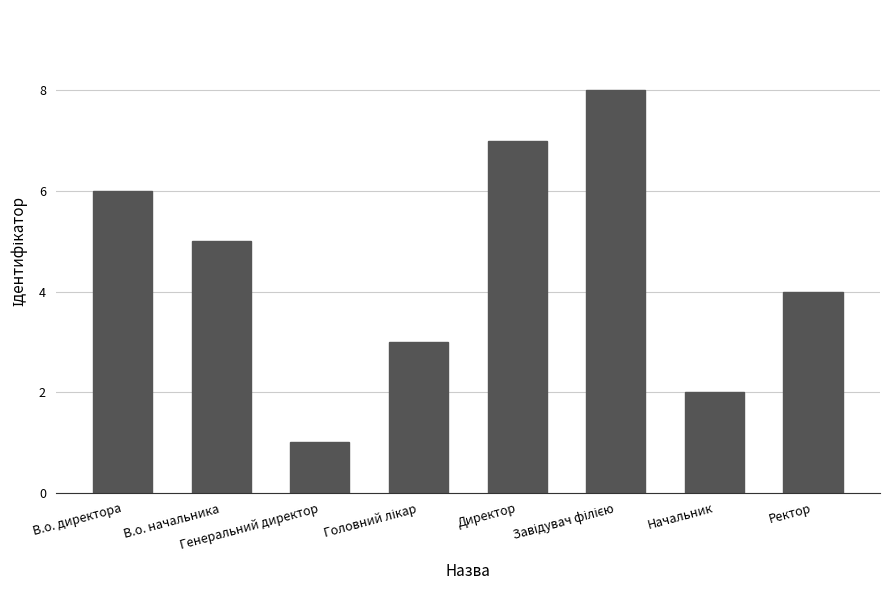

What is the sum of all values?

36